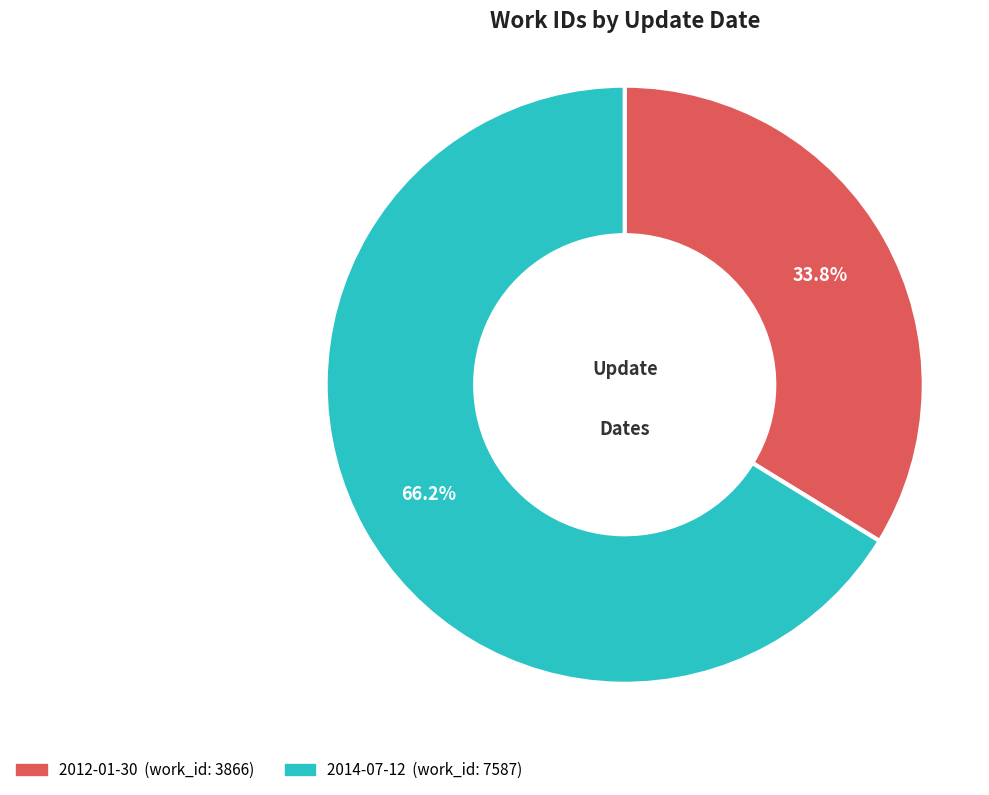

To the nearest percent, what is the difference between the largest and smallest slice percentages?

32%